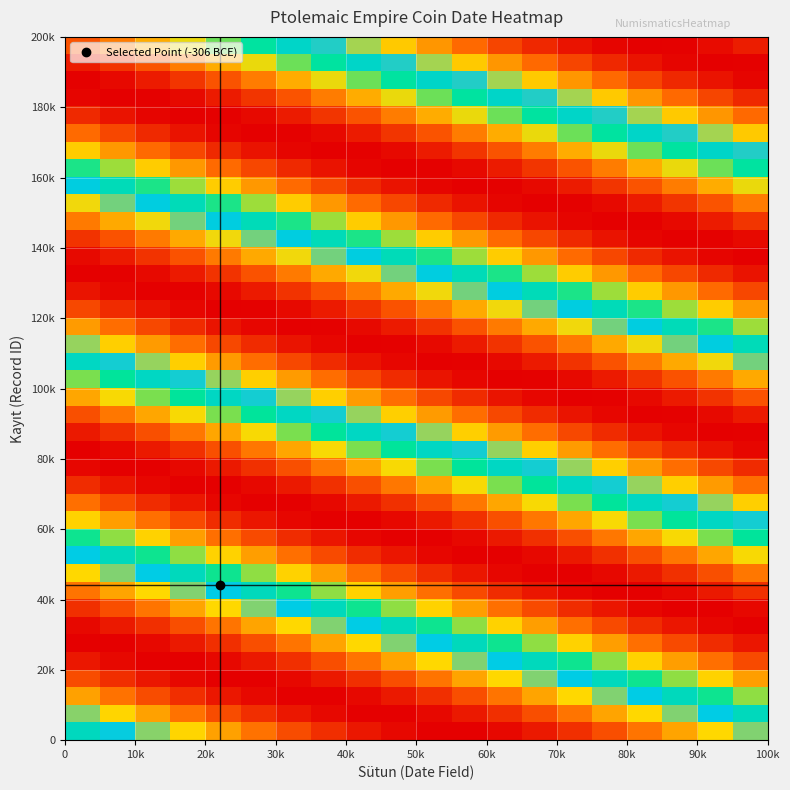

How many categories are shown in the chart?

20